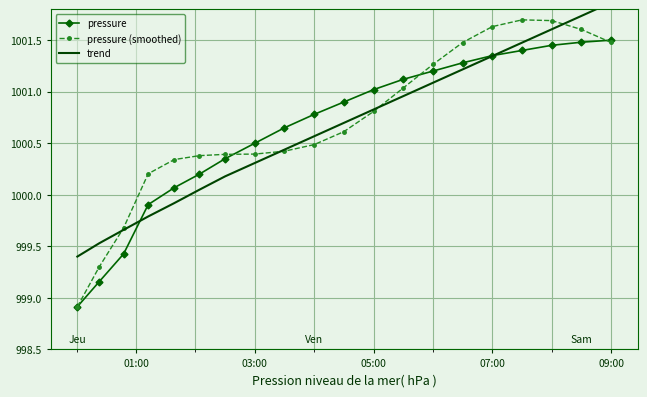

True or false: pressure has more than 2 interior local peaks.

False